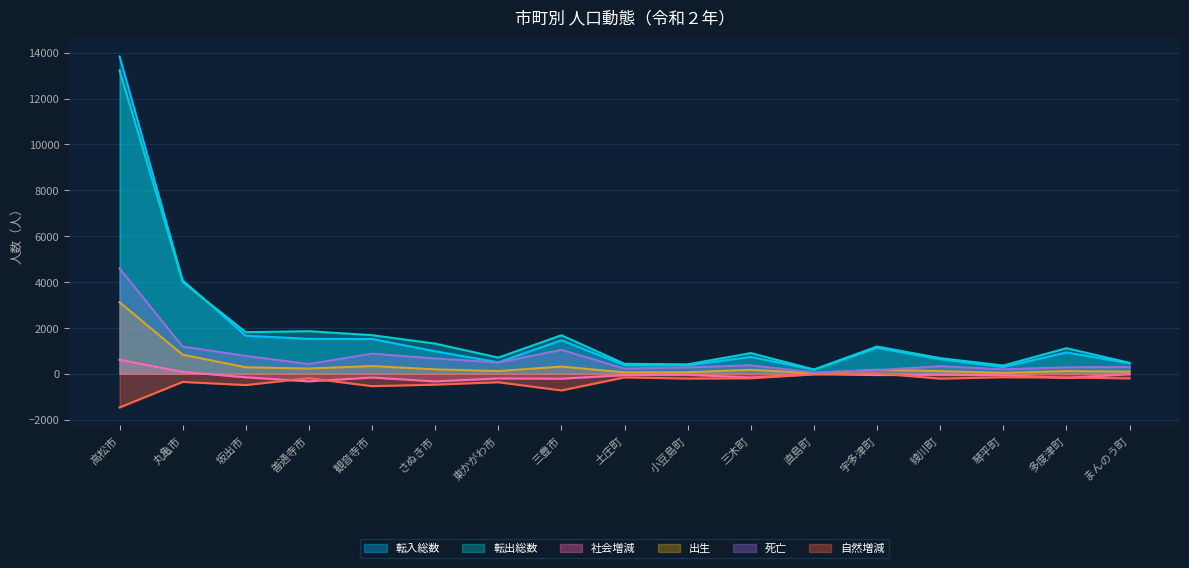

Which category has the lowest value across all series?

高松市